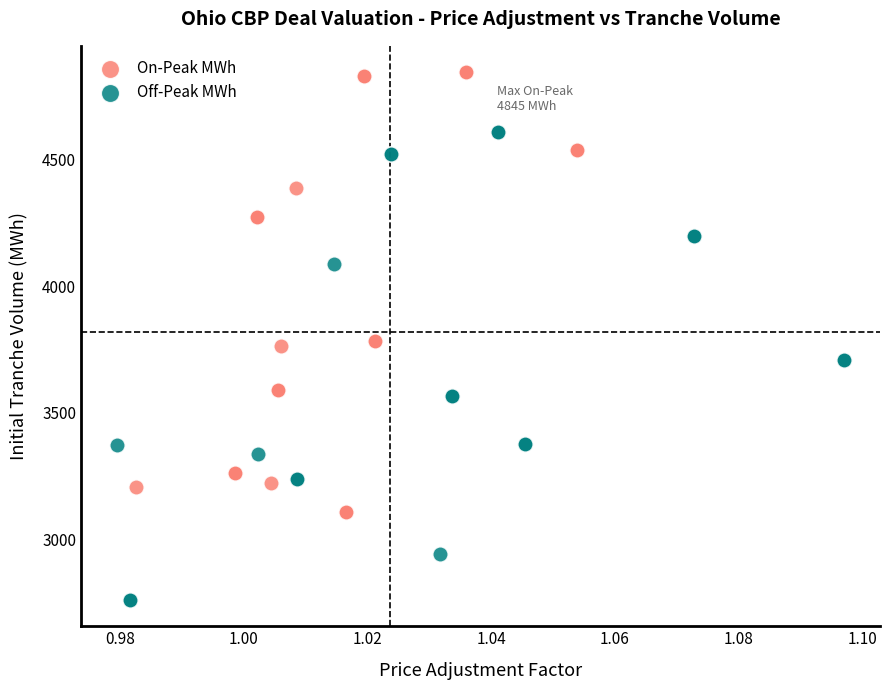

Which series contains the lowest Y value?

Off-Peak MWh